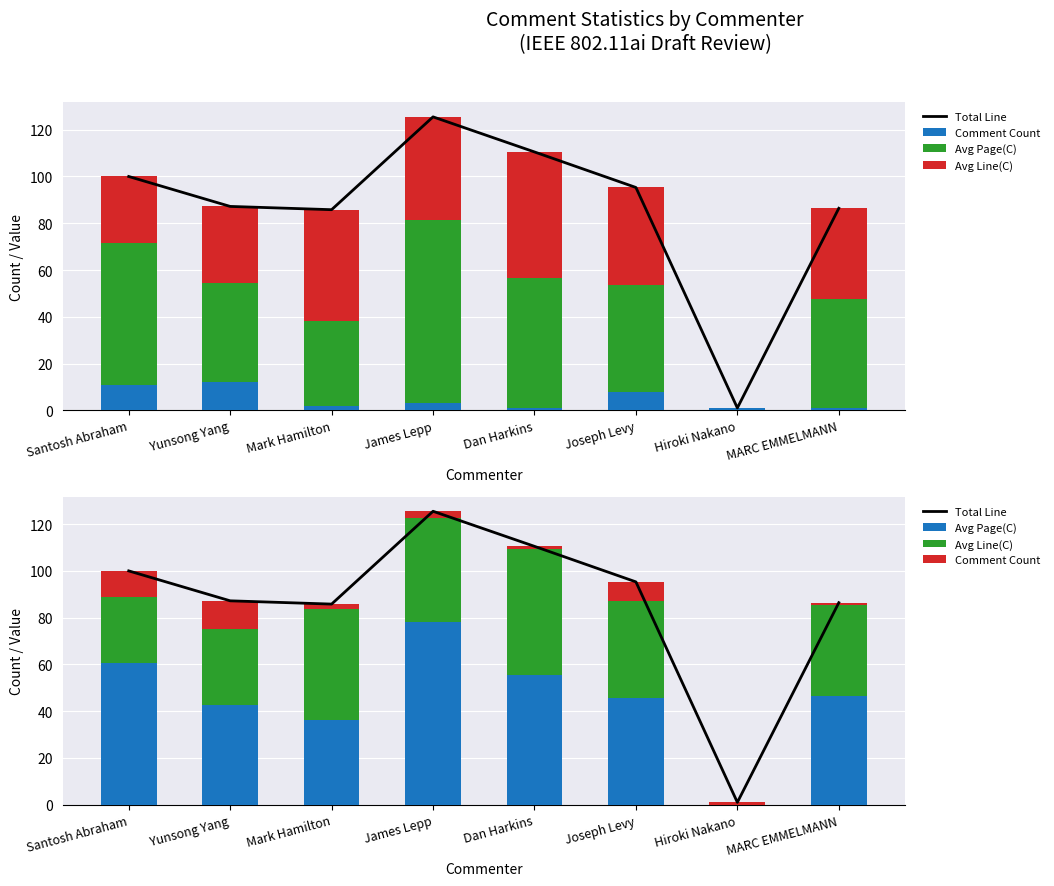

What is the label of the 8th bar from the left?

MARC EMMELMANN